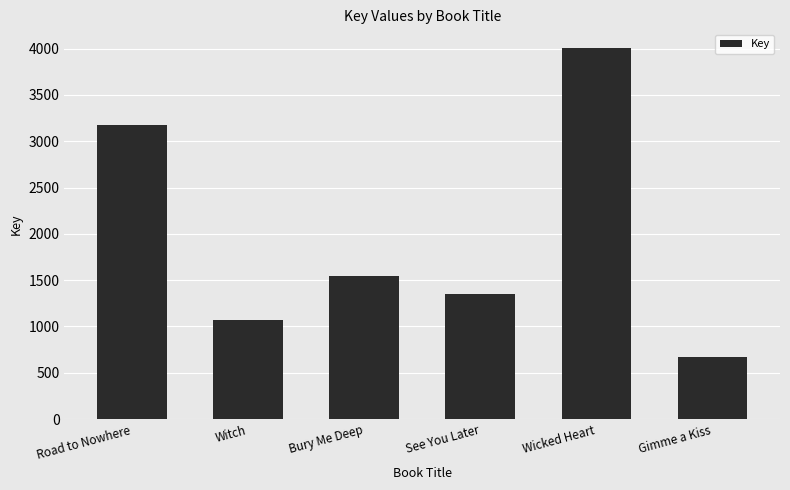

How many bars are there in total?

6